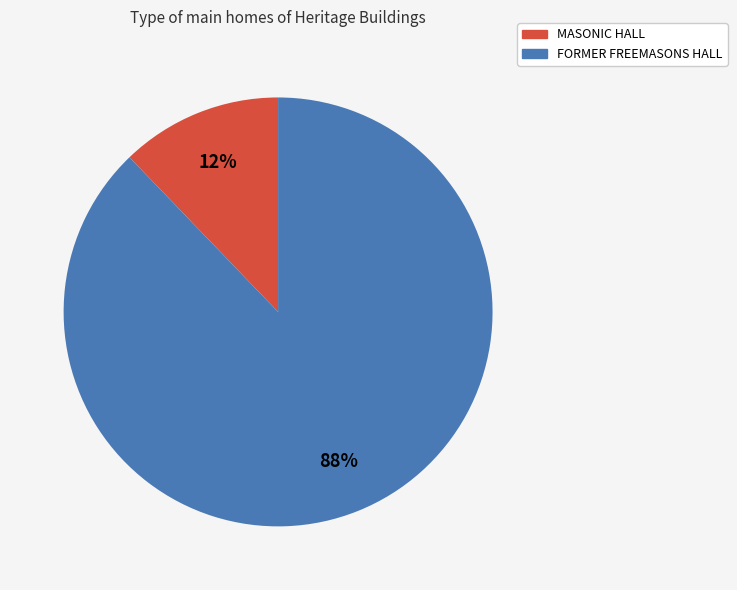

To the nearest percent, what portion does FORMER FREEMASONS HALL represent?

88%